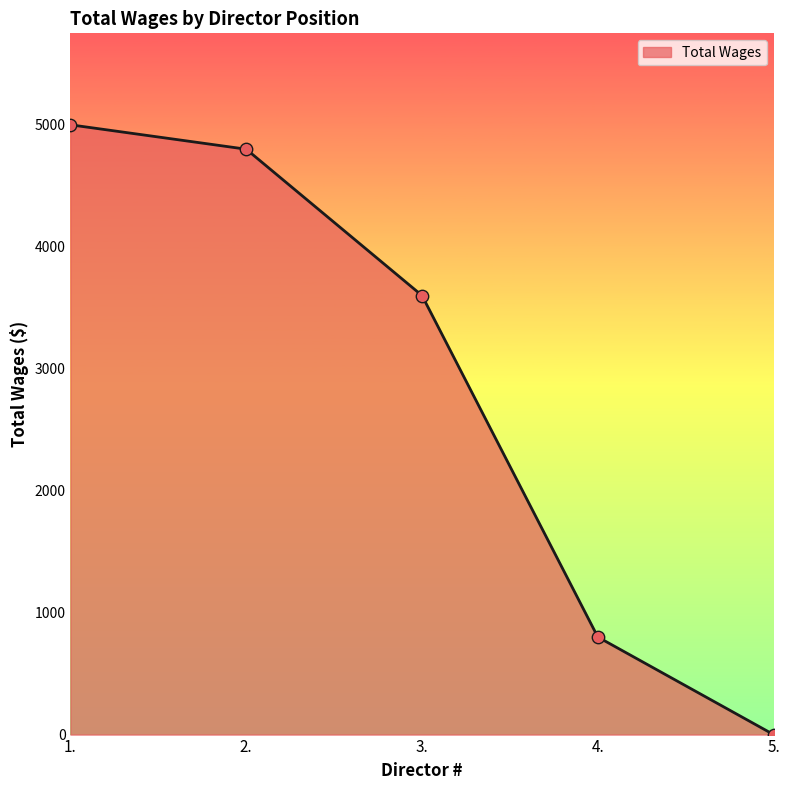

Which has a higher value, 3. or 2.?

2.